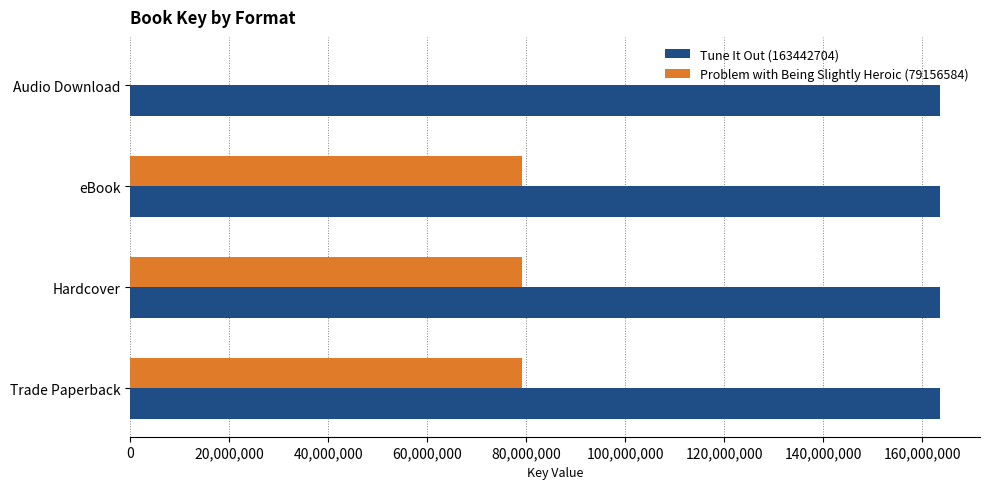

Between Hardcover and Audio Download, which series saw the biggest shift?

Problem with Being Slightly Heroic (79156584)